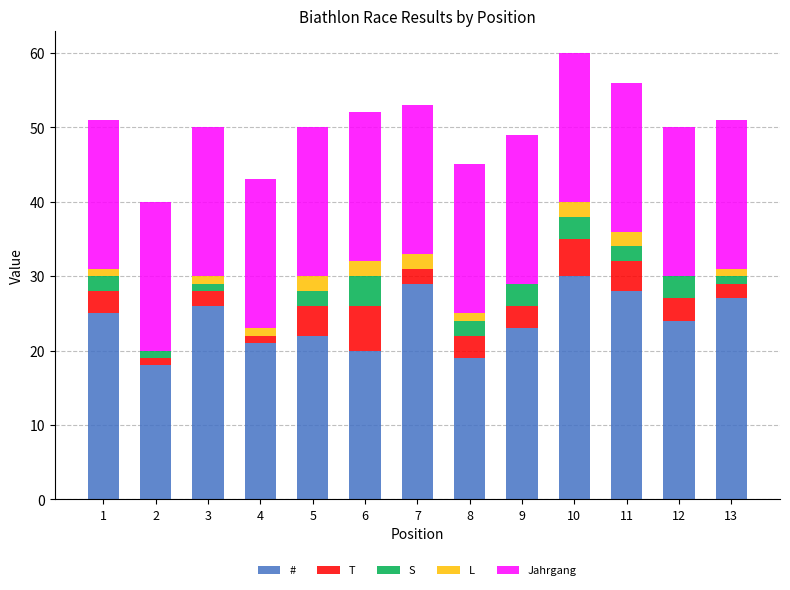

Is it true that # equals 40.2 at 7?

False